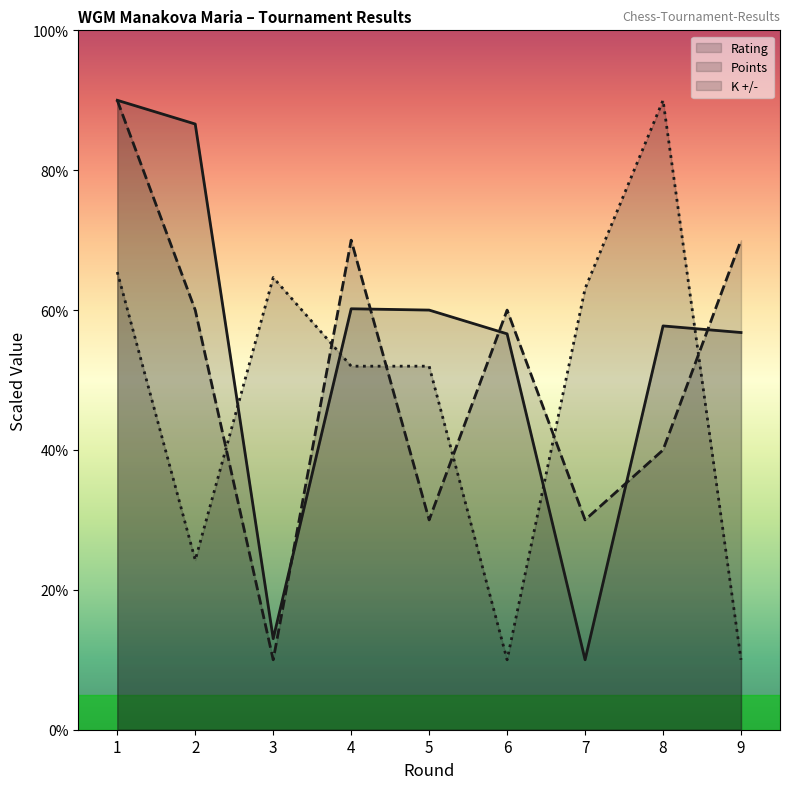

What is the average value of the Points series?

51.1